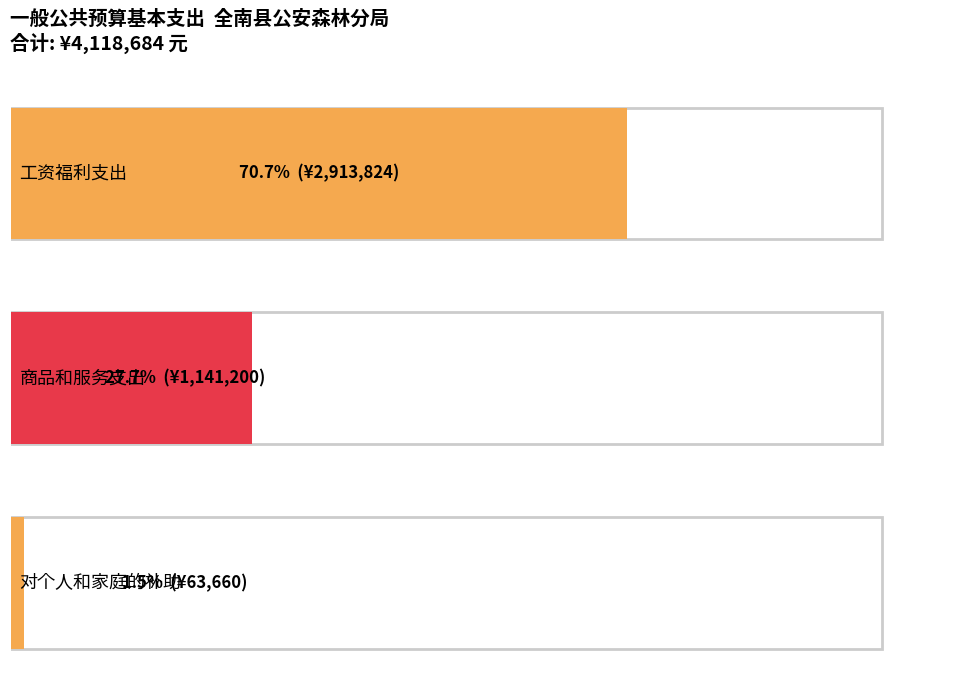

How many values in the 人员经费 series are below 1141200?

1